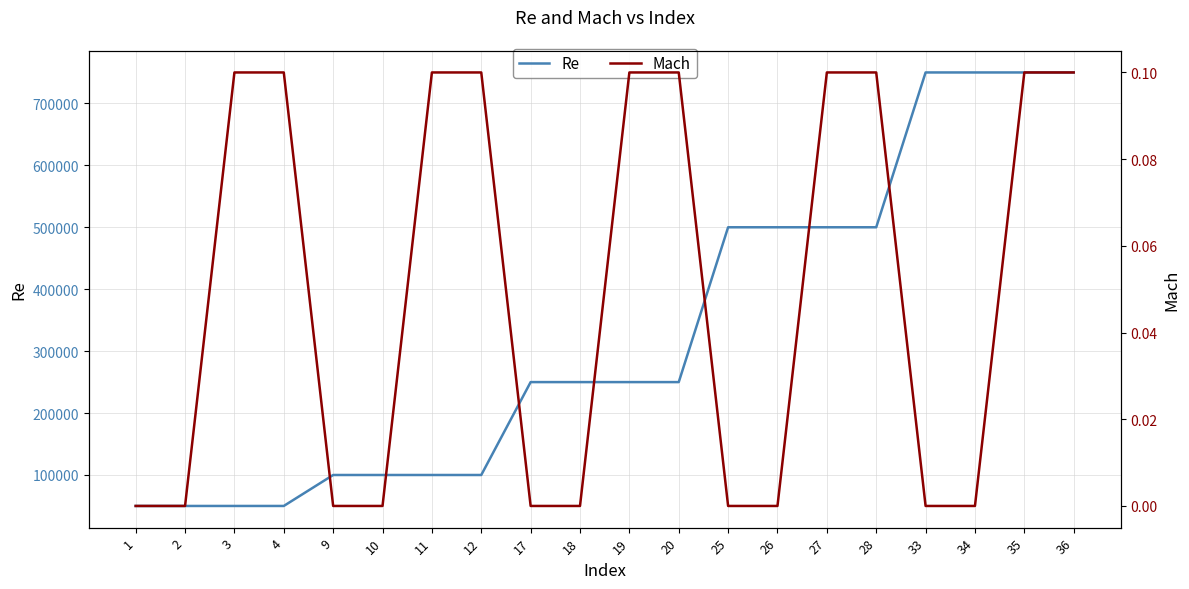

True or false: Mach and Re intersect in this chart.

False